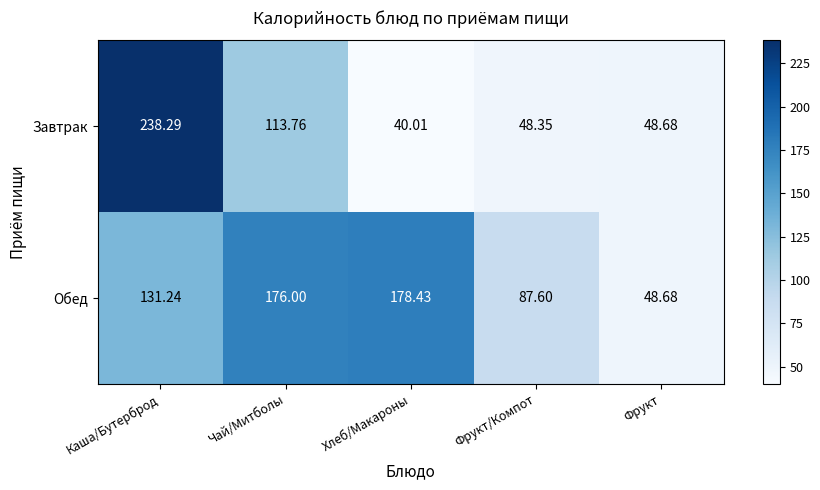

At Фрукт/Компот, list the series in order from largest to smallest.

Обед, Завтрак